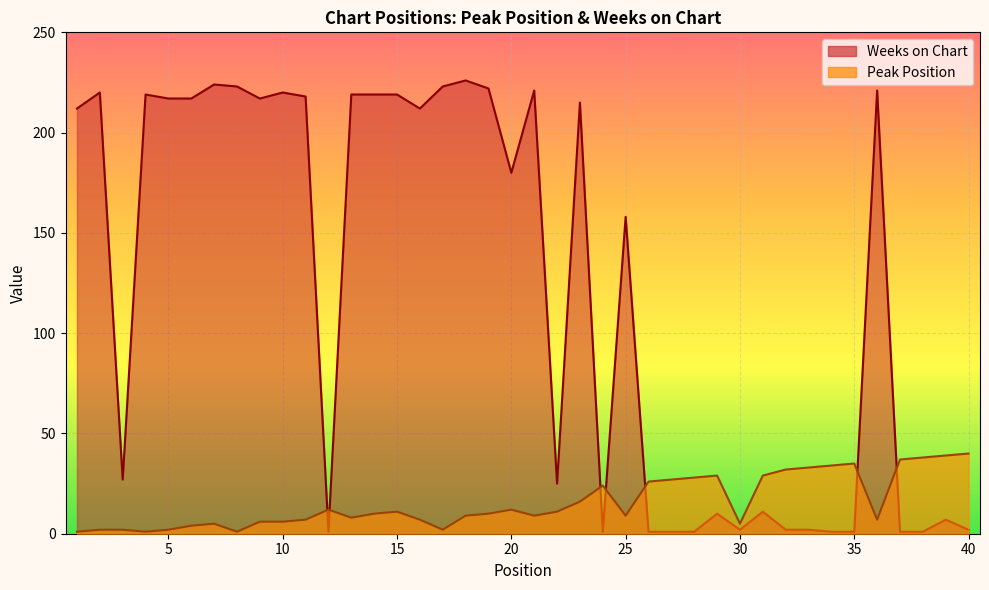

What is the total value across all series at 25?

167